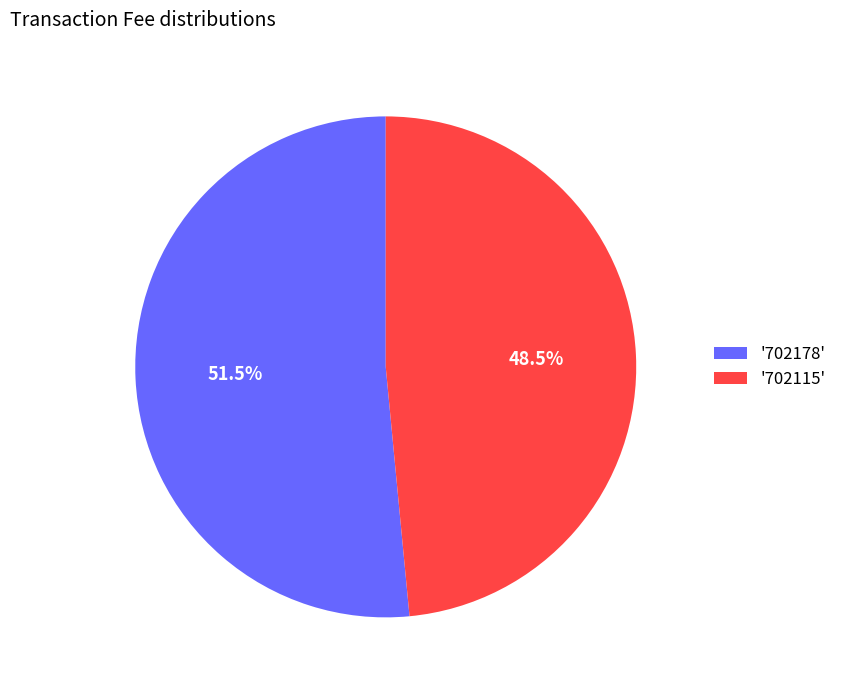

Do '702178' and '702115' together represent more than half of the pie?

Yes